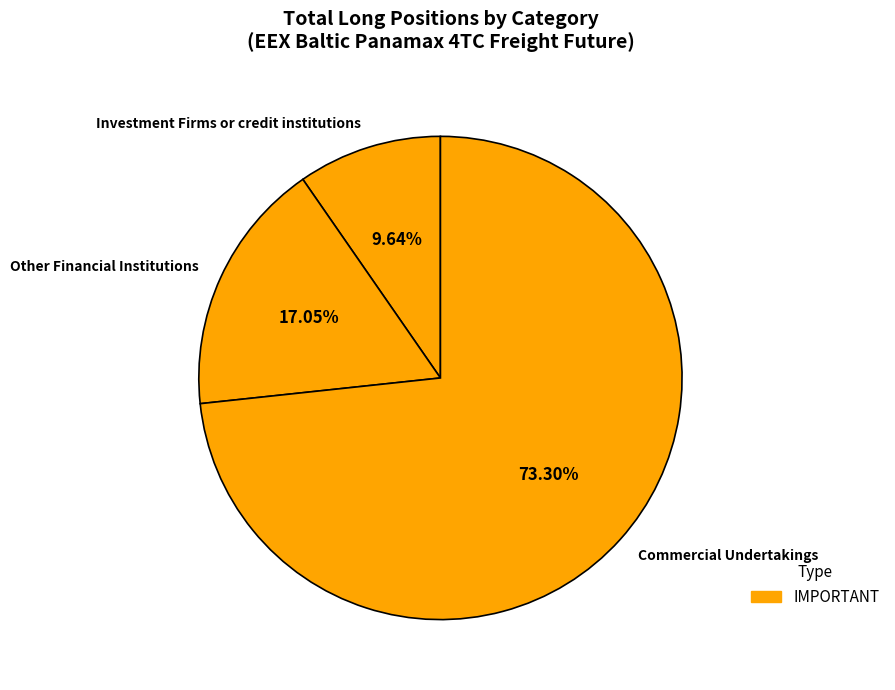

True or false: Investment Firms or credit institutions accounts for 10% of the total.

True